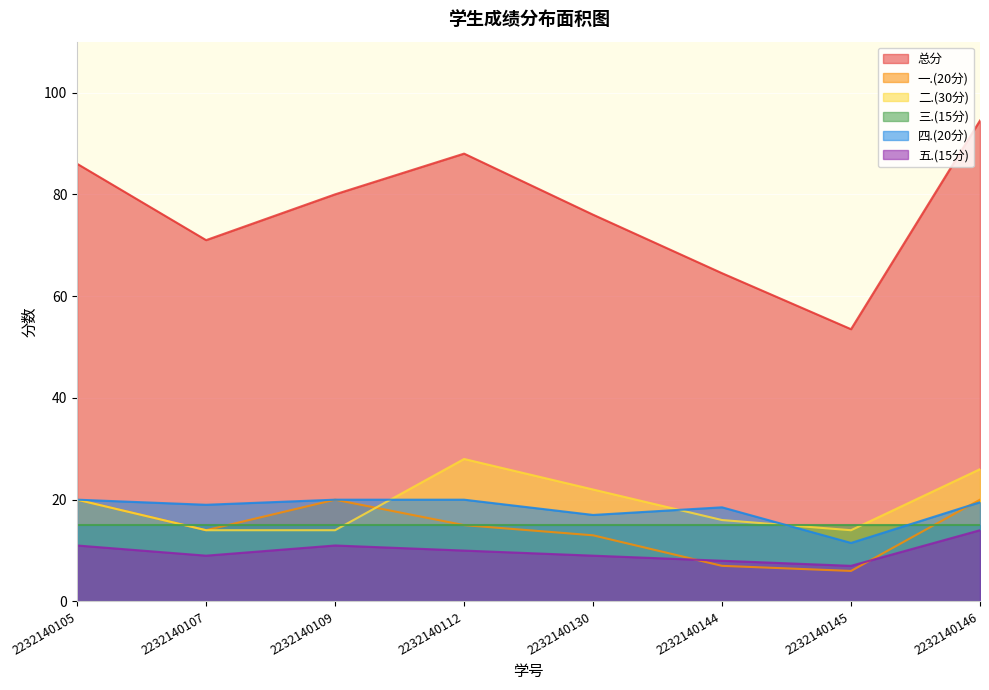

What is the value of the 五.(15分) point at the 8th from the left?

14.0